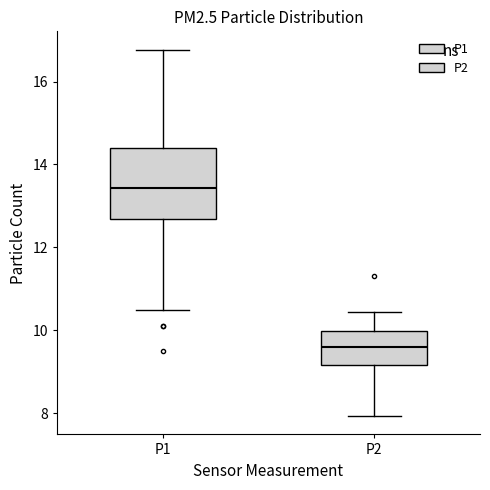

Which box has the highest median line?

P1